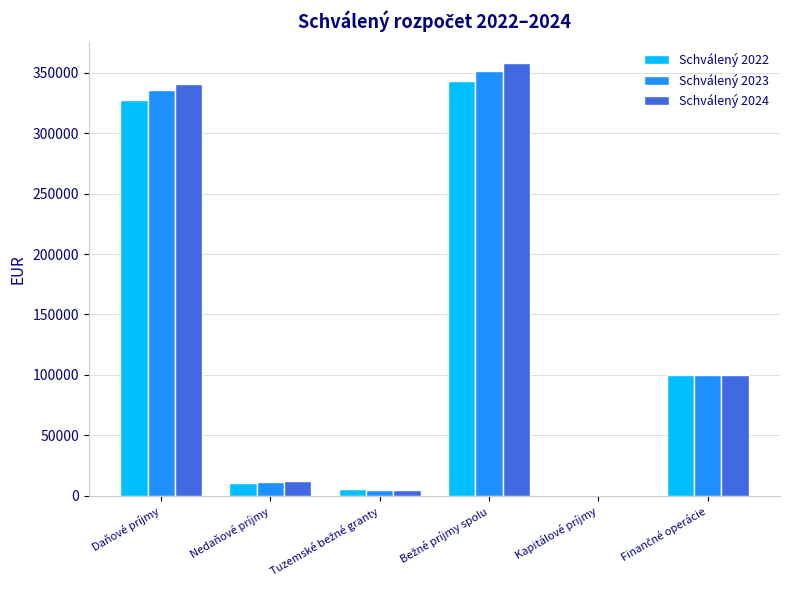

What is the greatest value displayed?

357700